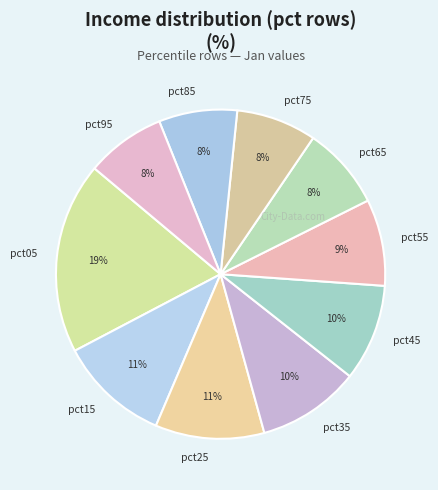

Does any single category account for the majority?

No